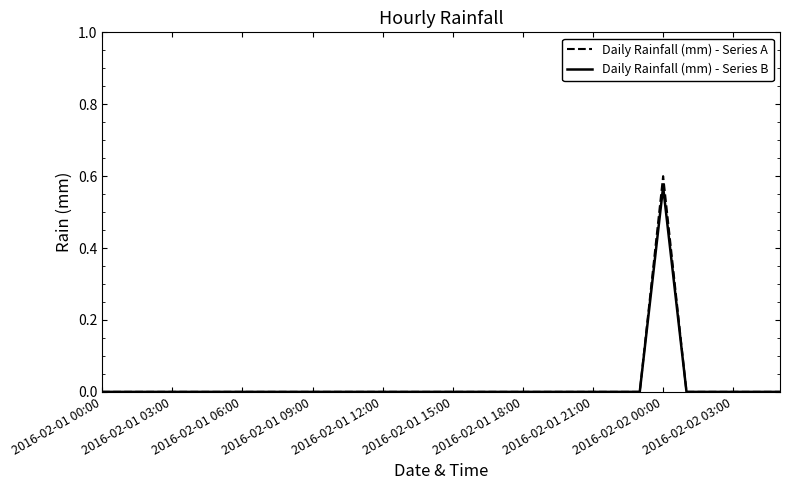

Which series has the largest range (max minus min)?

Daily Rainfall (mm) - Series A